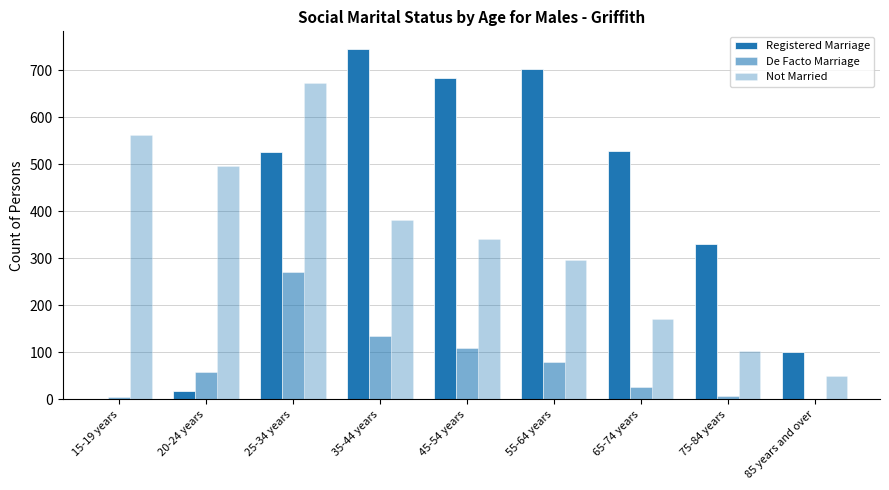

Count the number of categories in the chart.

9